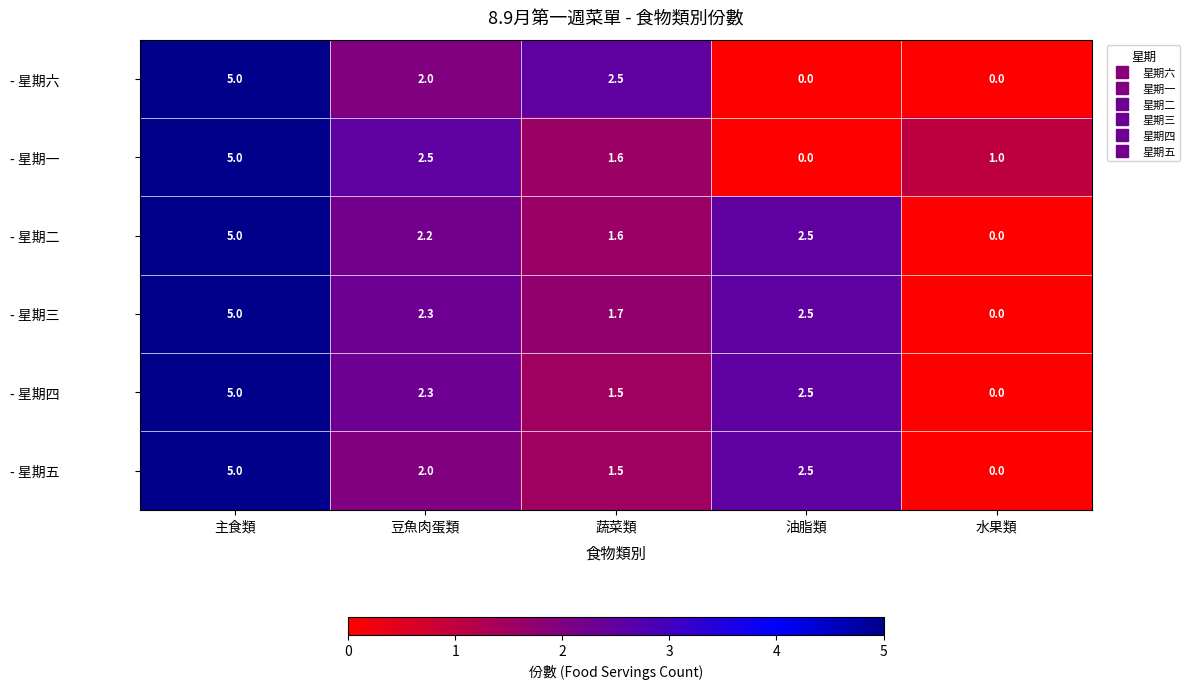

Reading right to left, extract all data points from this chart.

- 星期六: 0.0	0.0	2.5	2.0	5.0
- 星期一: 1.0	0.0	1.6	2.5	5.0
- 星期二: 0.0	2.5	1.6	2.2	5.0
- 星期三: 0.0	2.5	1.7	2.3	5.0
- 星期四: 0.0	2.5	1.5	2.3	5.0
- 星期五: 0.0	2.5	1.5	2.0	5.0